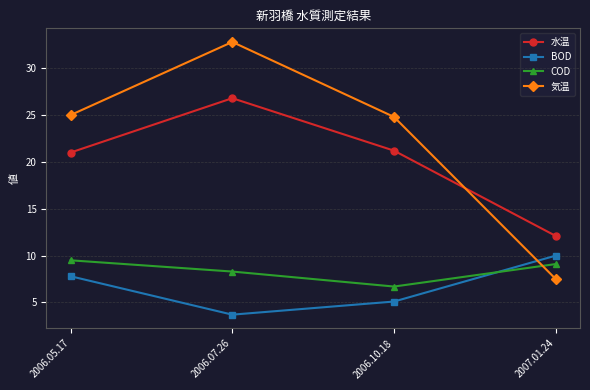

At which category does the chart reach its peak across all series?

2006.07.26